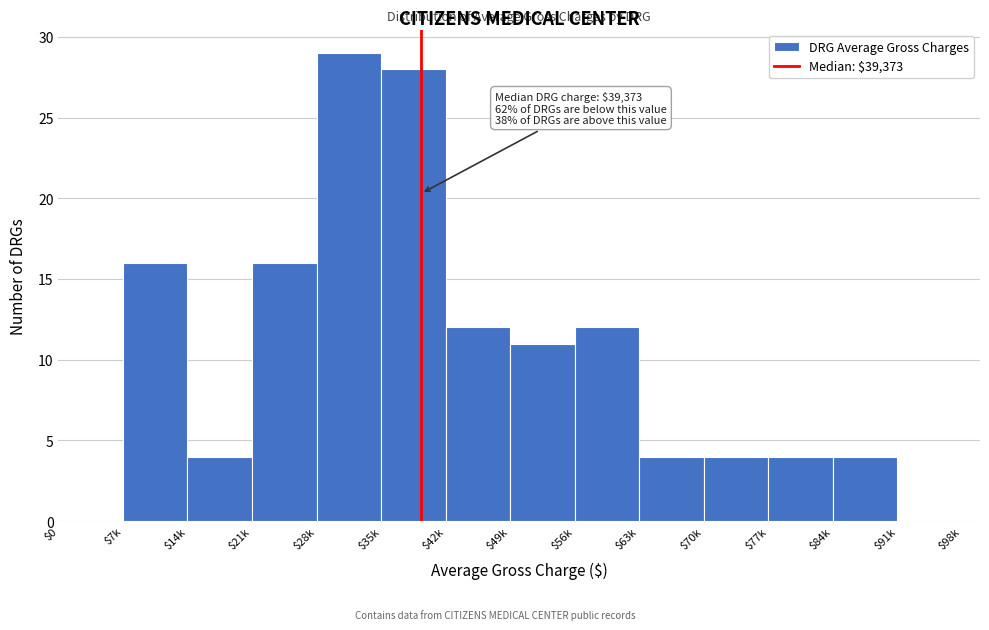

What is the sum of all values?

144